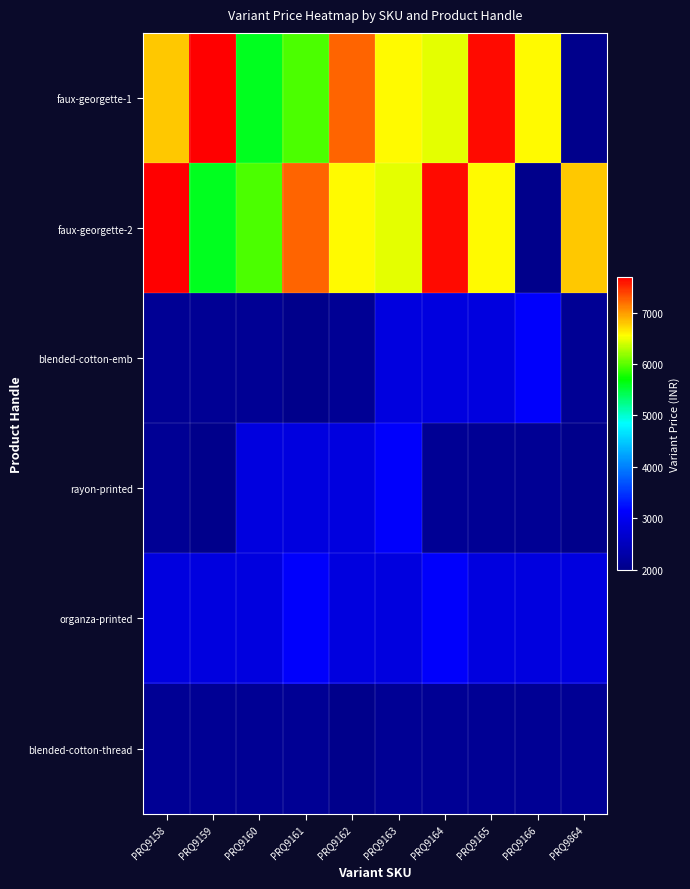

What is the smallest value displayed?

1995.0